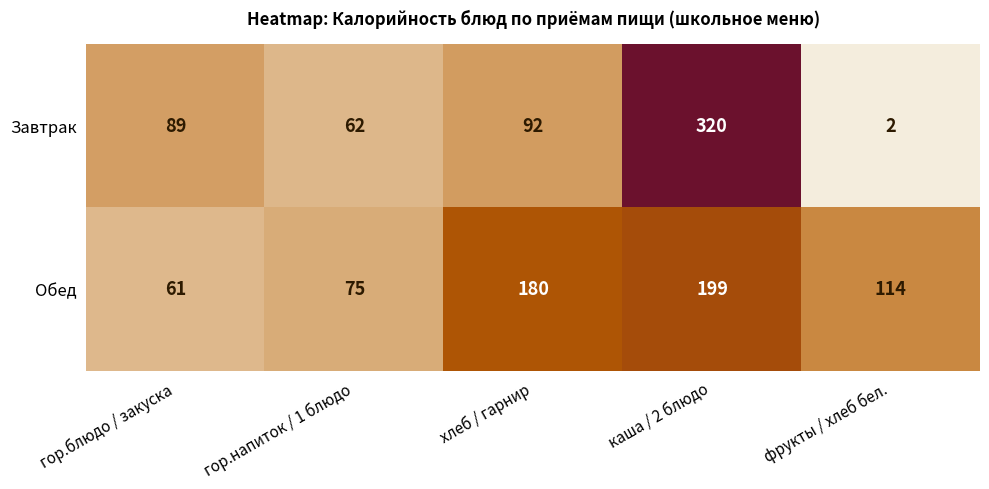

What is the sum of all Обед values?

629